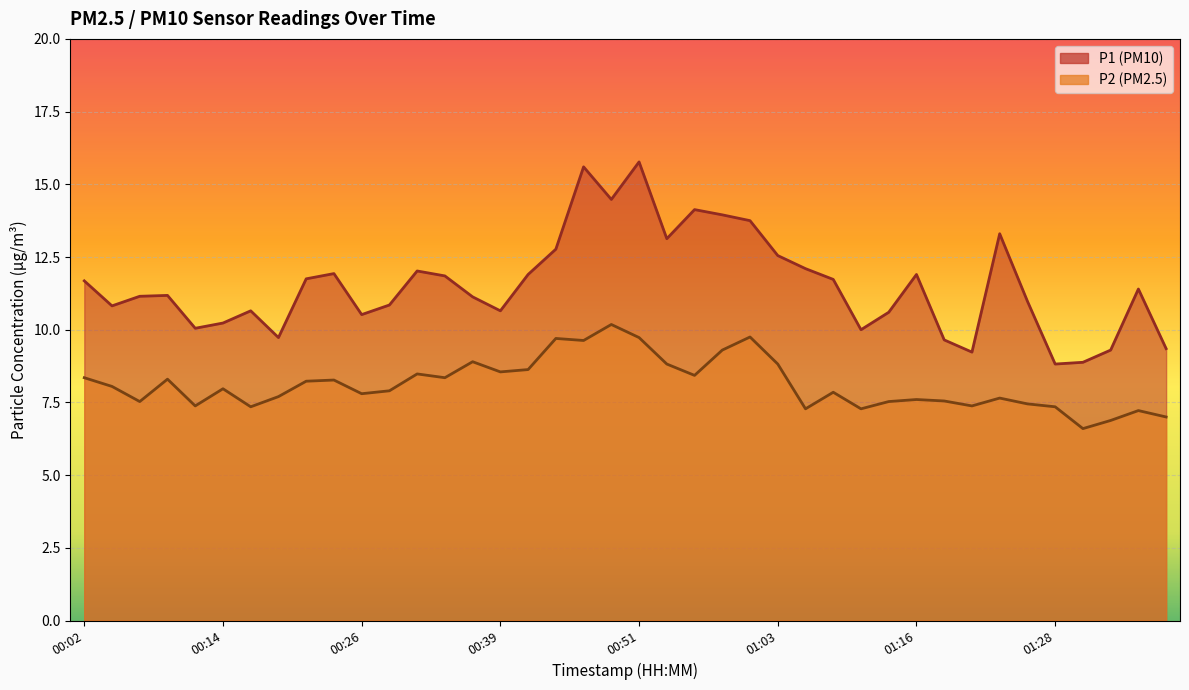

Which series has the largest total across all categories?

P1